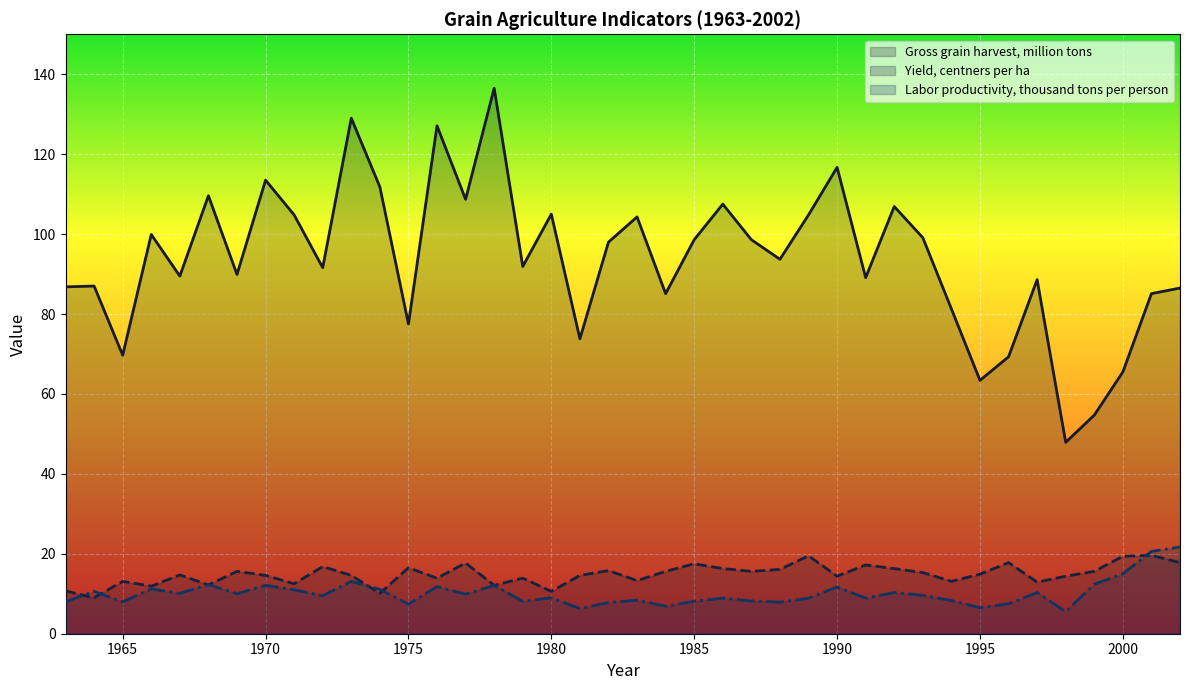

True or false: Gross grain harvest, million tons and Labor productivity, thousand tons per person cross at least once.

False